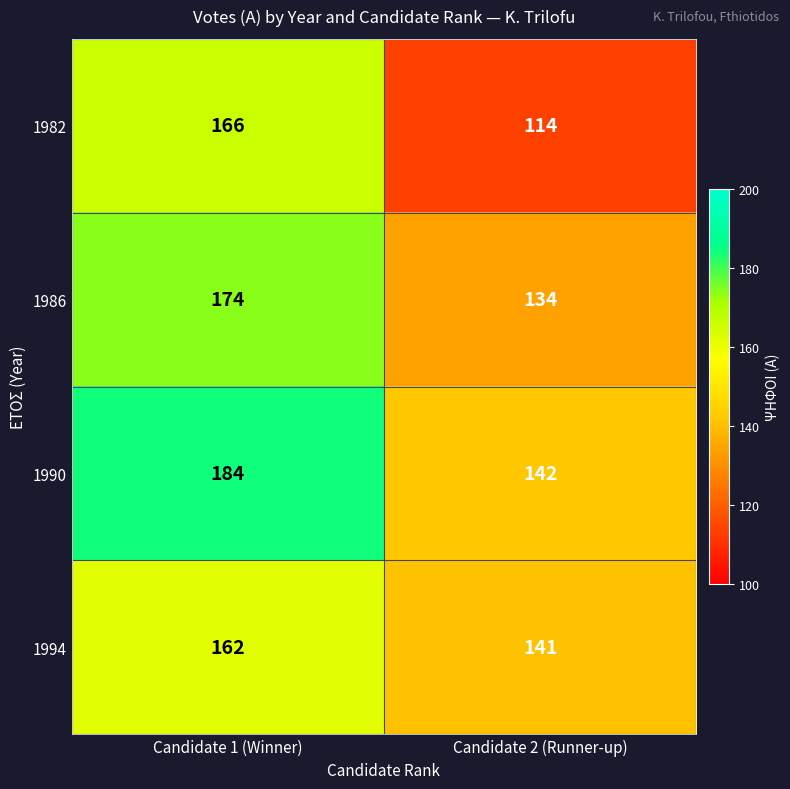

What is the sum of all 1986 values?

308